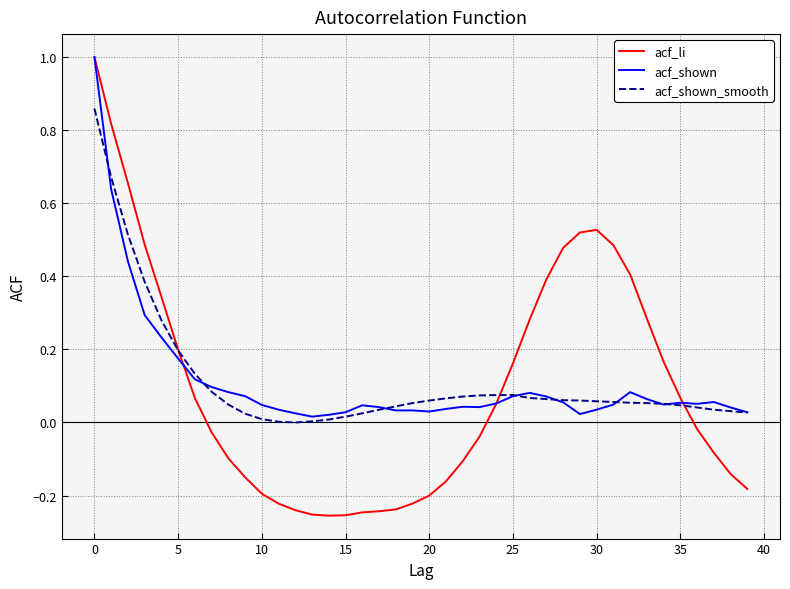

Which series ends up on top after the final intersection of acf_li and acf_shown_smooth?

acf_shown_smooth